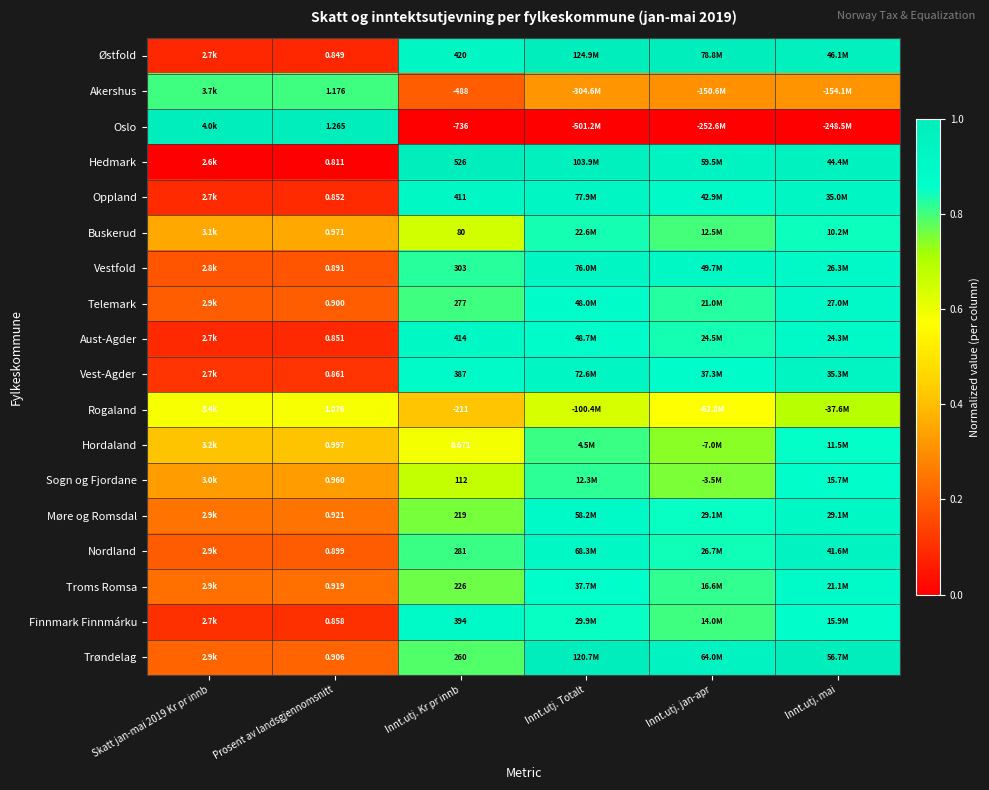

At Innt.utj. Kr pr innb, list the series in order from largest to smallest.

Hedmark, Østfold, Aust-Agder, Oppland, Finnmark Finnmárku, Vest-Agder, Vestfold, Nordland, Telemark, Trøndelag, Troms Romsa, Møre og Romsdal, Sogn og Fjordane, Buskerud, Hordaland, Rogaland, Akershus, Oslo